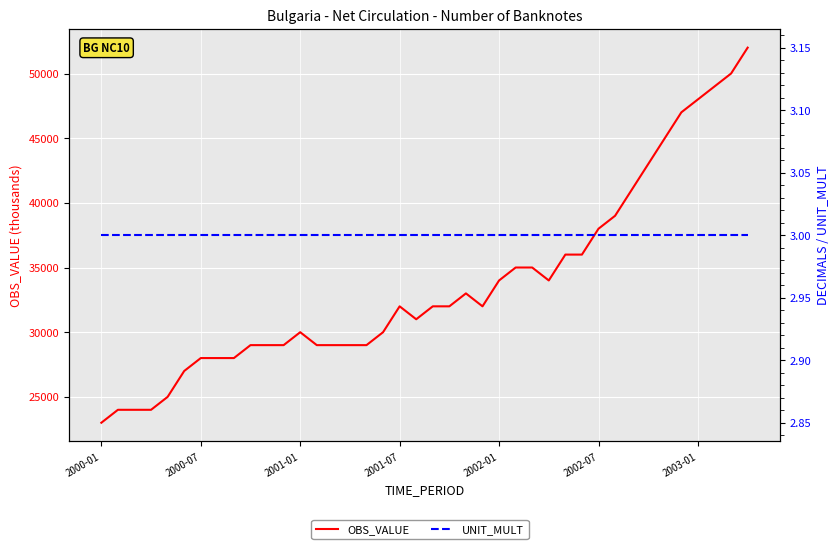

Count the number of data series in this chart.

2